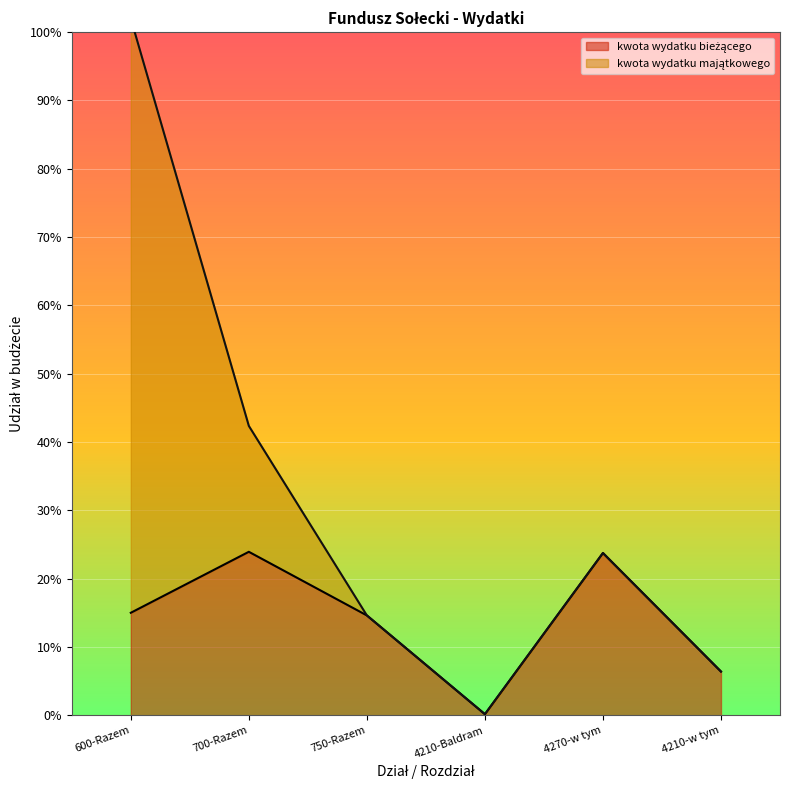

Rank the categories by value from lowest to highest.

4210-Baldram, 4210-w tym, 750-Razem, 600-Razem, 4270-w tym, 700-Razem